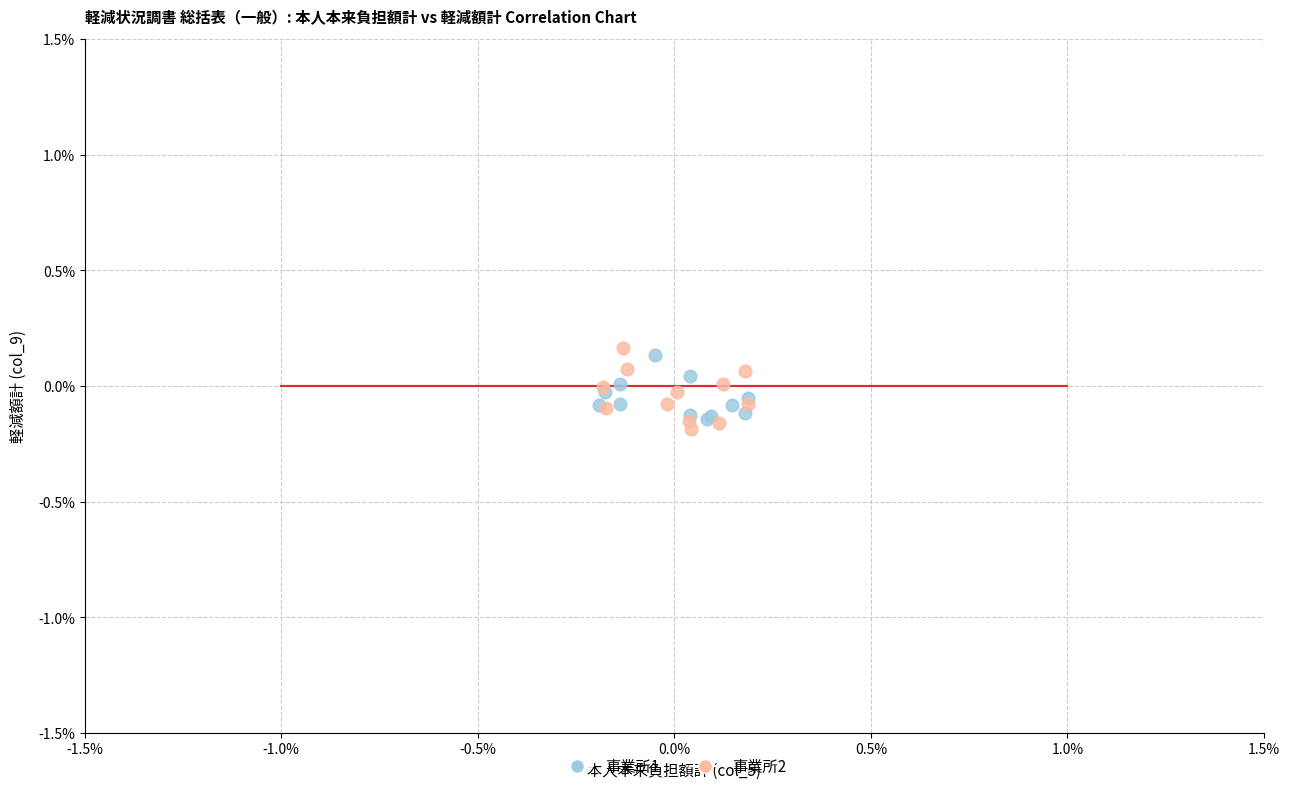

Which series contains the highest Y value?

事業所2